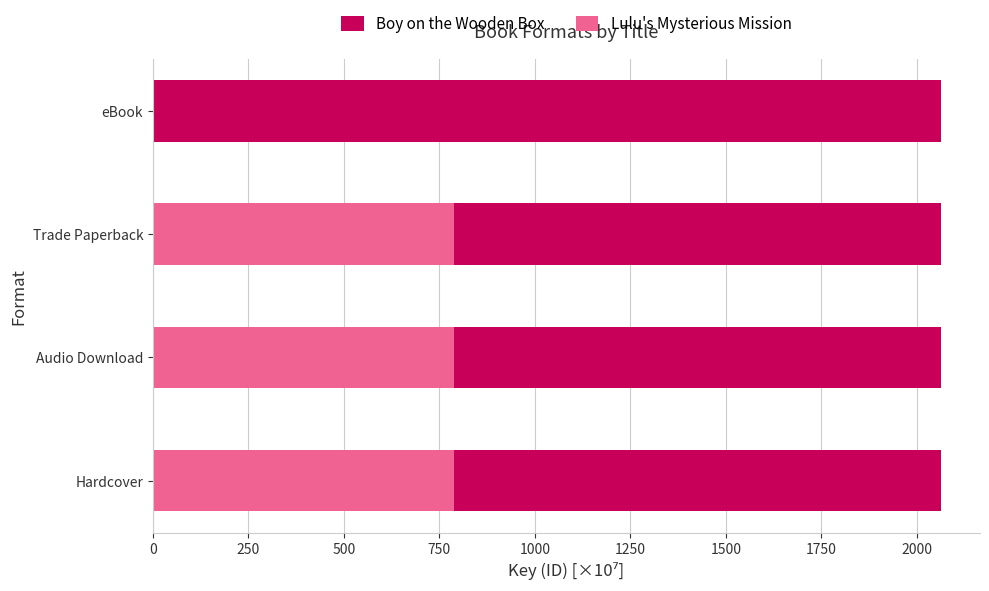

How many data points does each series have?

4